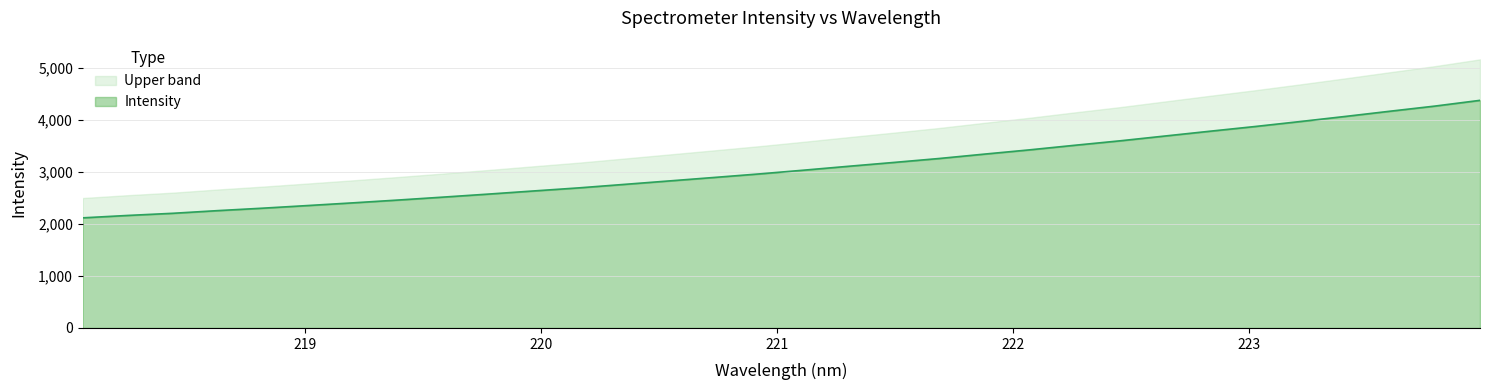

What is the ratio of the value at 223.0264 to the value at 223.7895?

0.9